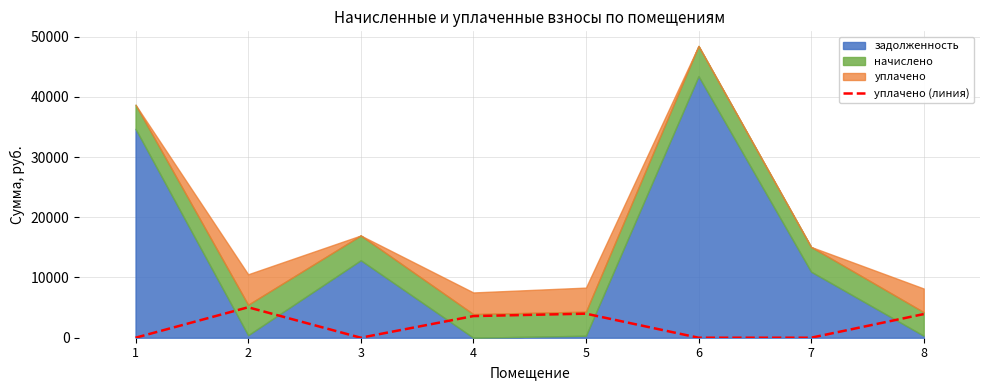

Where is the first local maximum?

2